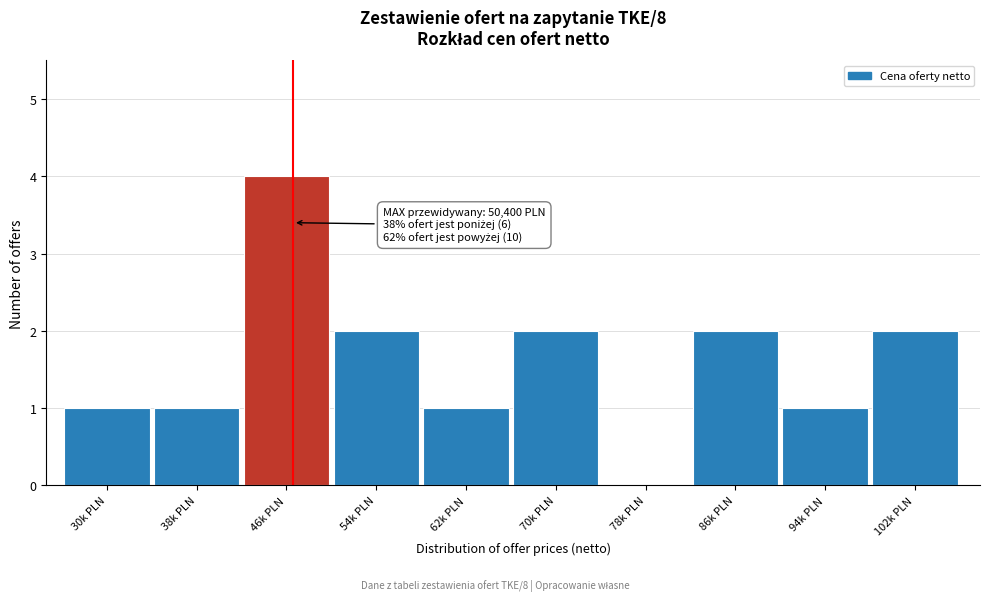

Reading left to right, transcribe all the data shown in this chart.

30k PLN=1	38k PLN=1	46k PLN=4	54k PLN=2	62k PLN=1	70k PLN=2	78k PLN=0	86k PLN=2	94k PLN=1	102k PLN=2